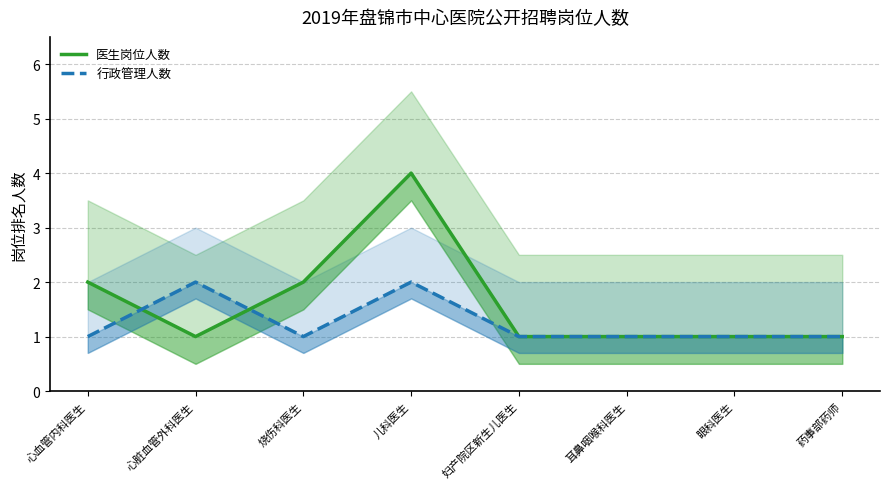

Is the value of 医生岗位人数 at 妇产院区新生儿医生 greater than the value of 行政管理人数 at 烧伤科医生?

No